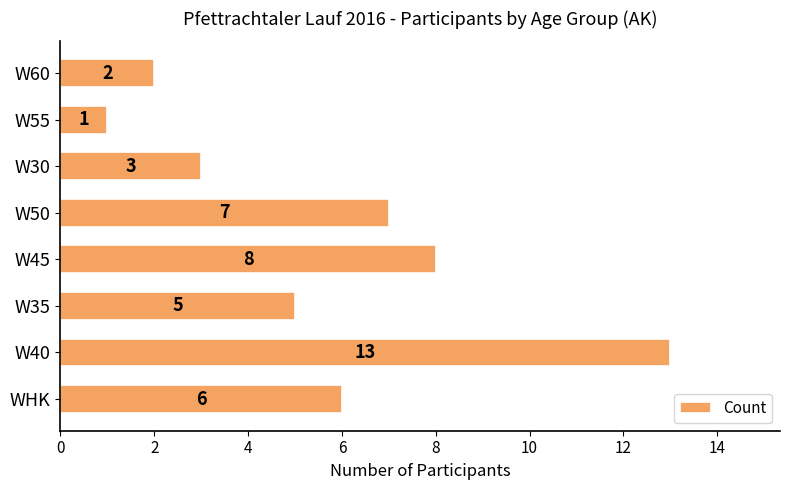

Which label corresponds to the largest value in the chart?

W40